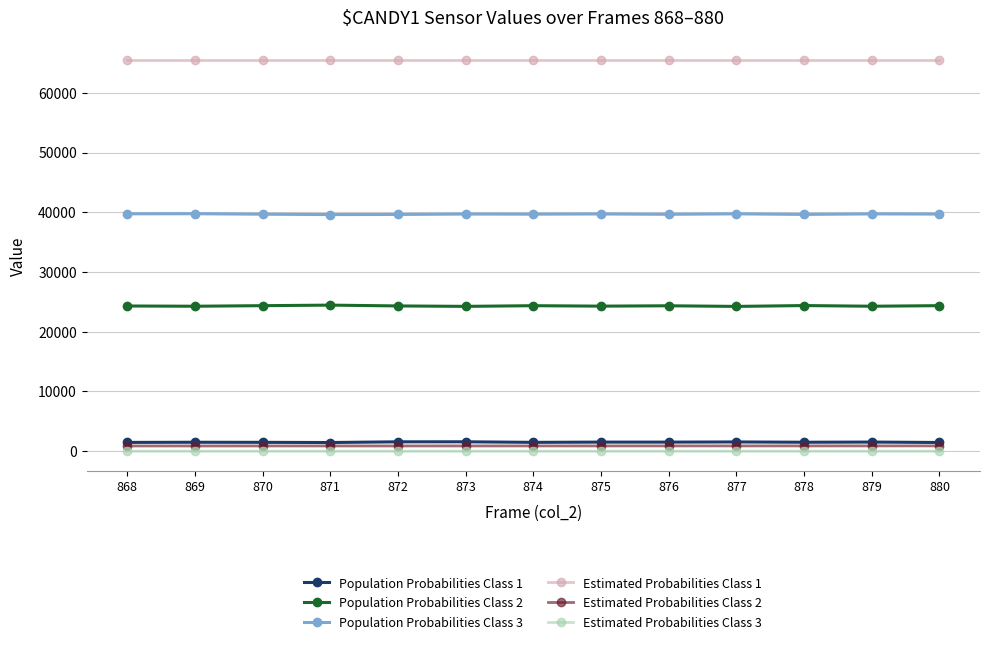

At 875, list the series in order from smallest to largest.

Estimated Probabilities Class 3, Estimated Probabilities Class 2, Population Probabilities Class 1, Population Probabilities Class 2, Population Probabilities Class 3, Estimated Probabilities Class 1